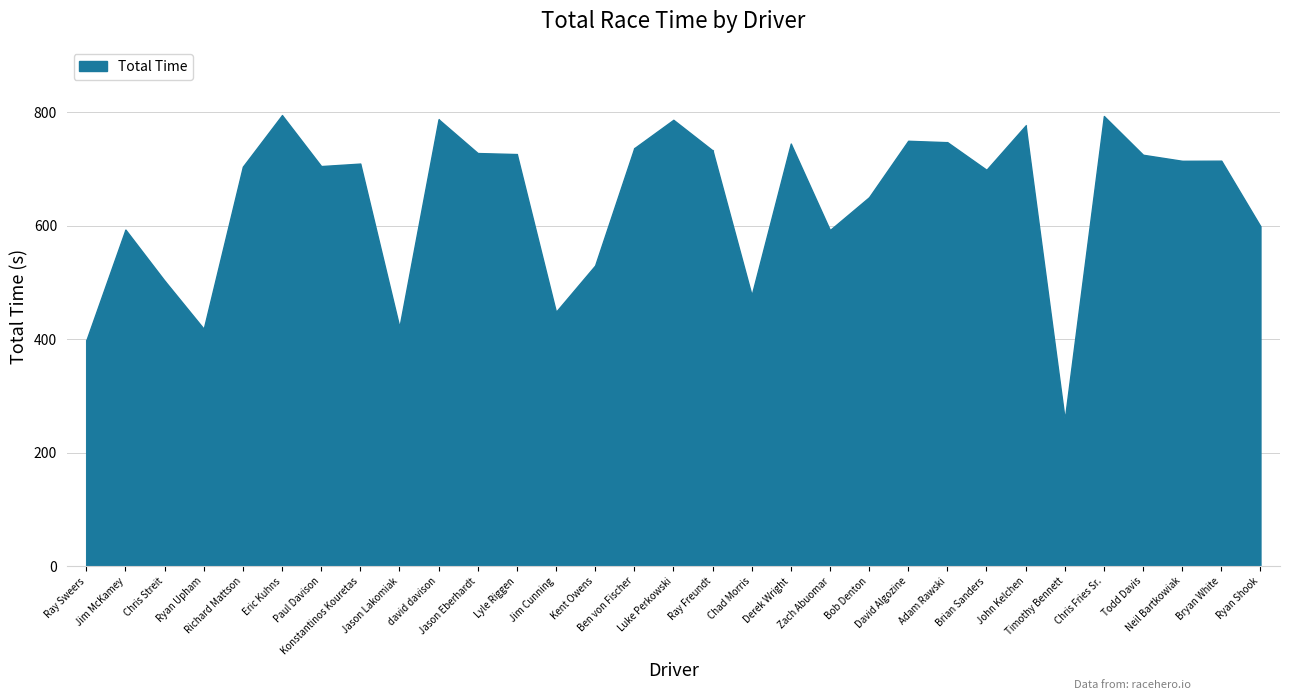

List the labels in order of value, largest first.

Eric Kuhns, Chris Fries Sr., david davison, Luke Perkowski, John Kelchen, David Algozine, Adam Rawski, Derek Wright, Ben von Fischer, Ray Freundt, Jason Eberhardt, Lyle Riggen, Todd Davis, Bryan White, Neil Bartkowiak, Konstantinos Kouretas, Paul Davison, Richard Mattson, Brian Sanders, Bob Denton, Ryan Shook, Jim McKamey, Zach Abuomar, Kent Owens, Chris Streit, Chad Morris, Jim Cunning, Jason Lakomiak, Ryan Upham, Ray Sweers, Timothy Bennett